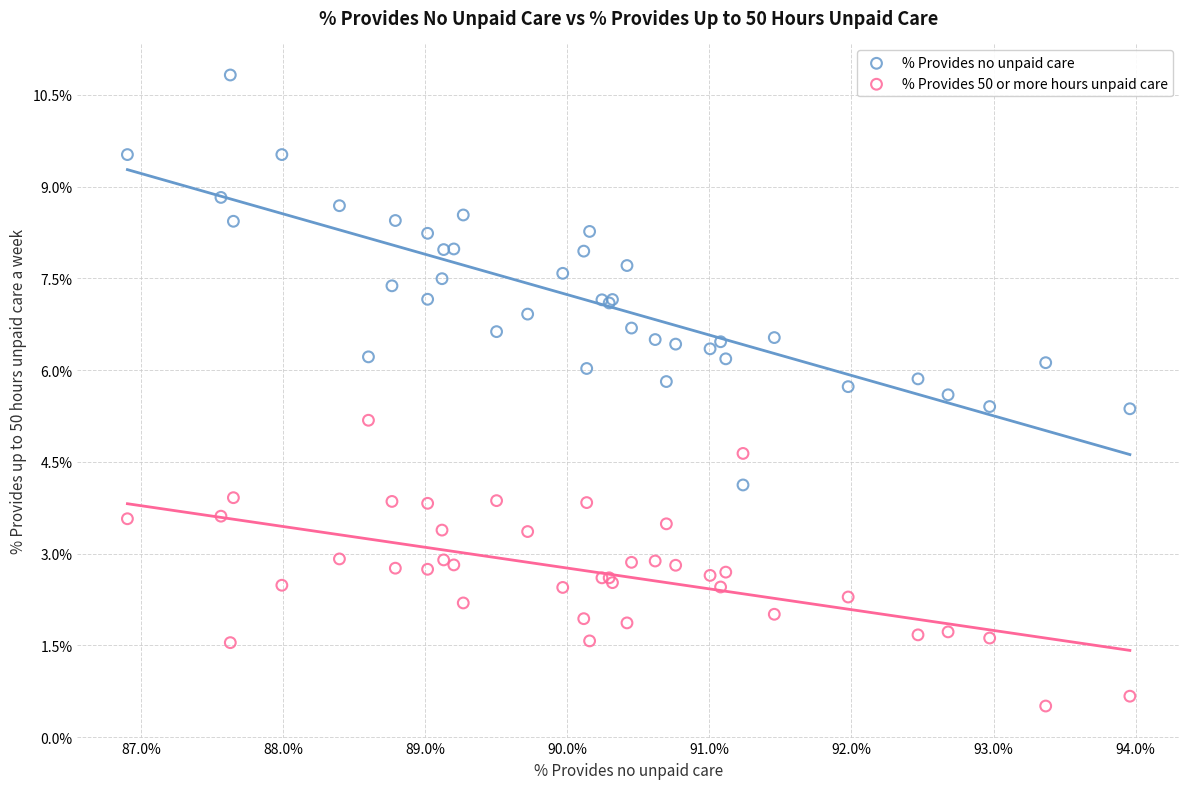

Which series reaches the maximum Y coordinate?

% Provides no unpaid care